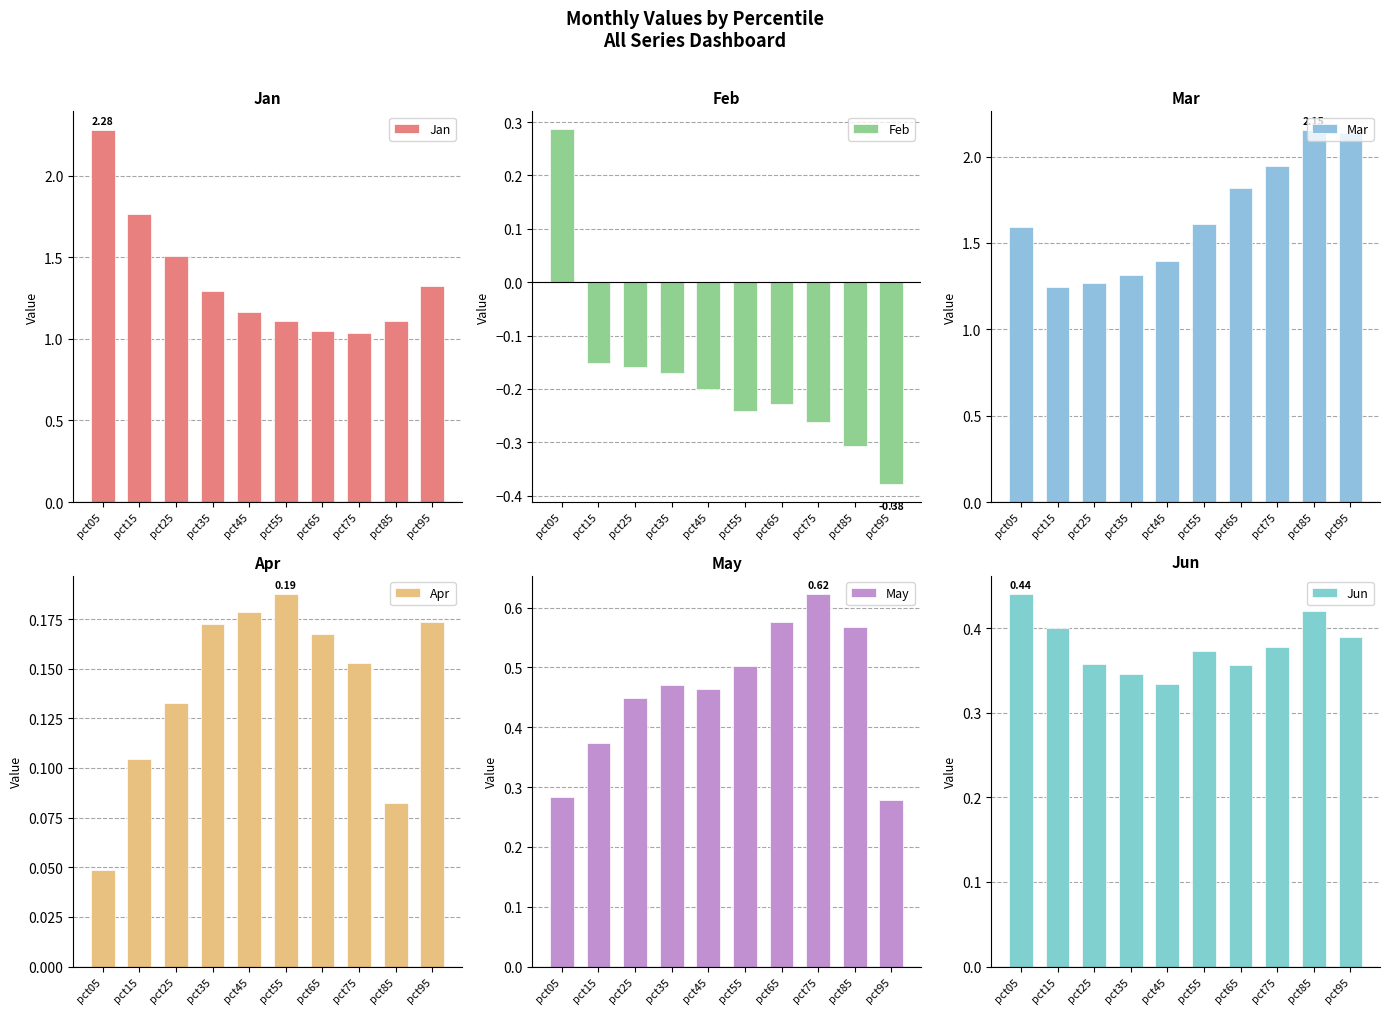

What is the difference between the highest and lowest values at pct75?

2.2